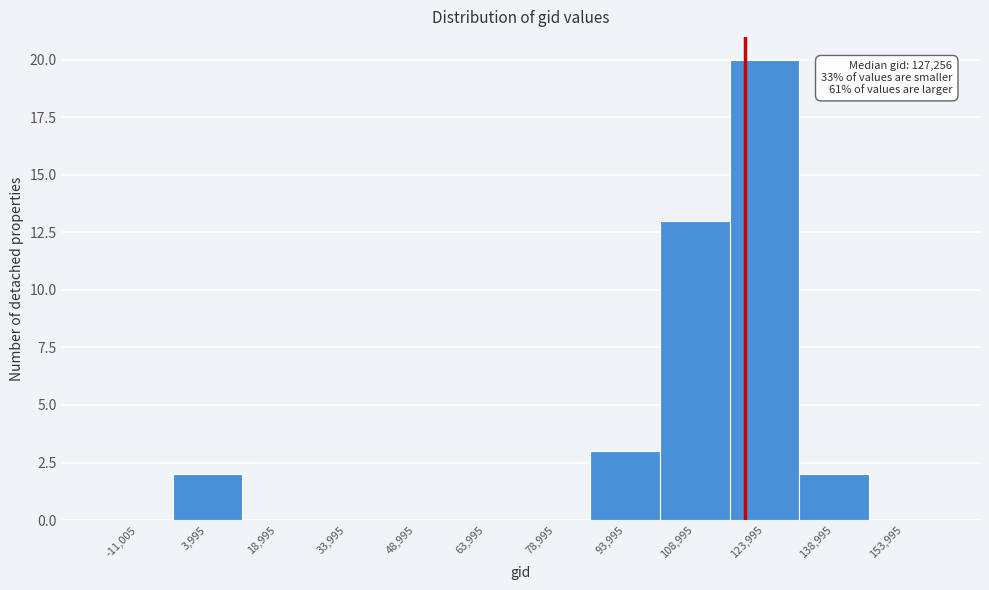

Reading left to right, what are all the values shown in this chart?

-11,005=0	3,995=2	18,995=0	33,995=0	48,995=0	63,995=0	78,995=0	93,995=3	108,995=13	123,995=20	138,995=2	153,995=0